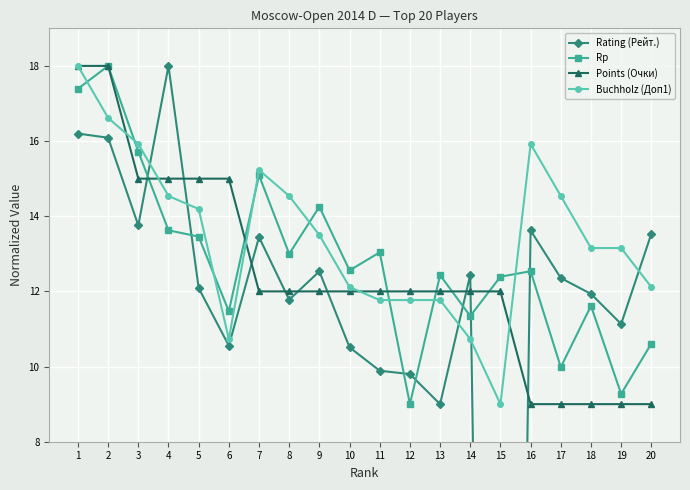

What is the lowest value of the Rp series?

9.0